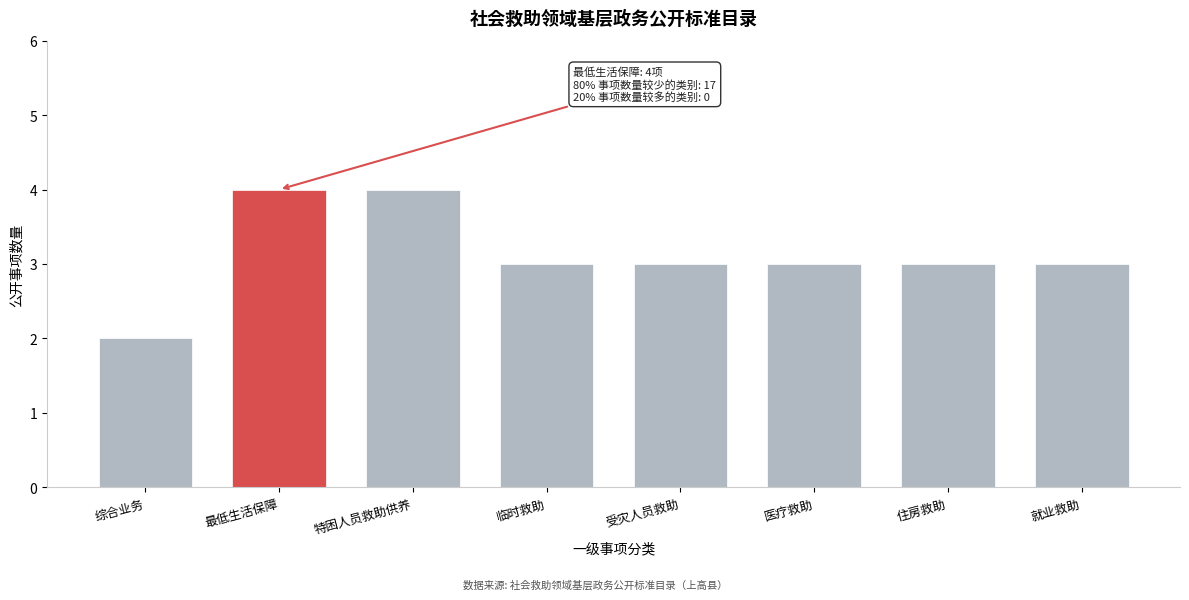

Reading left to right, list all the values displayed in this chart.

2	4	4	3	3	3	3	3